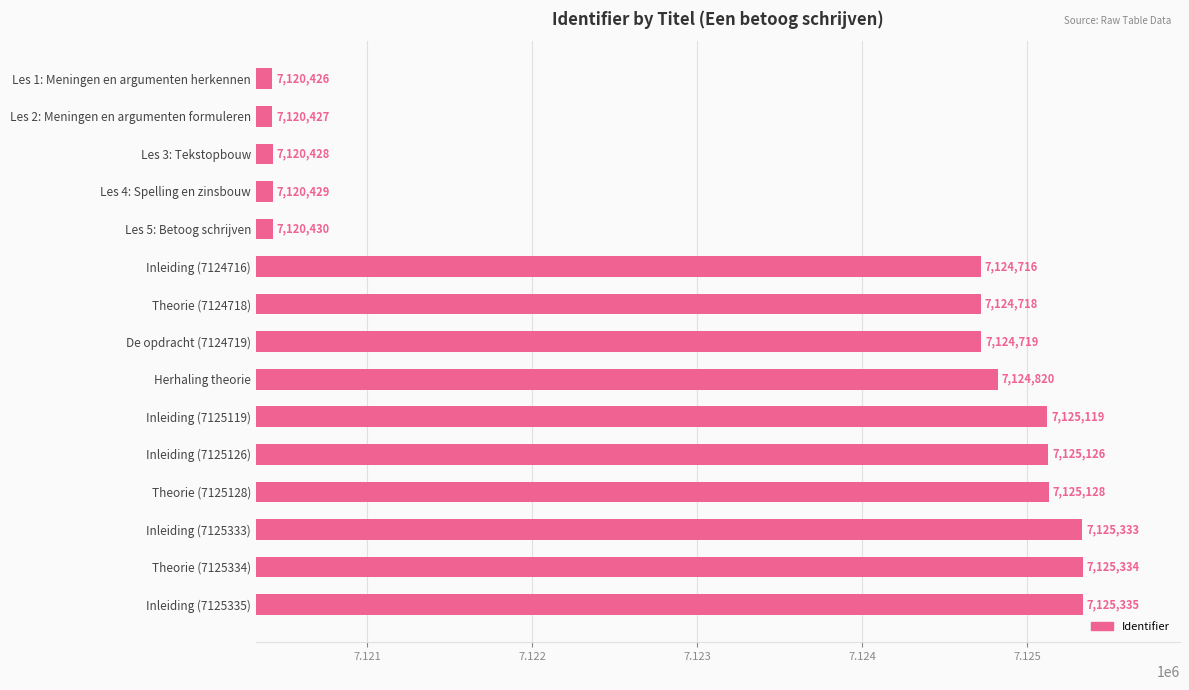

What is the label of the 5th bar from the top?

Les 5: Betoog schrijven